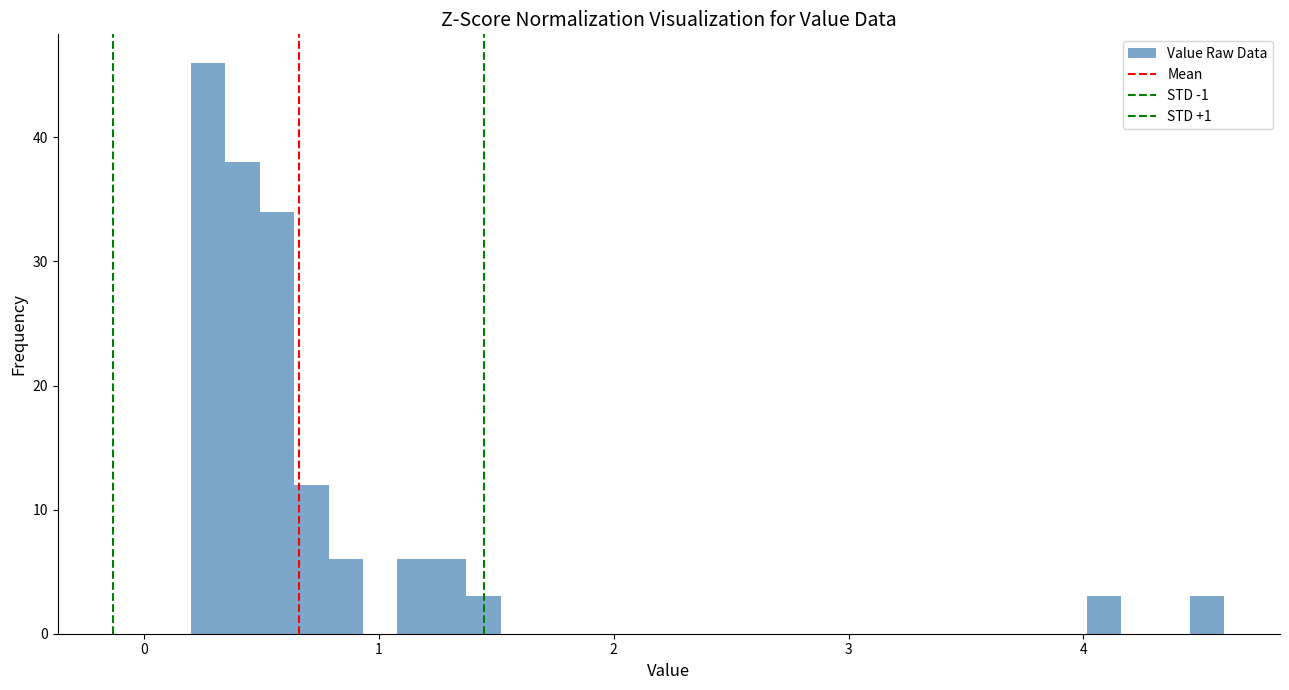

Read against the x-axis, roughly where is the centre of the tallest bar?

0.3